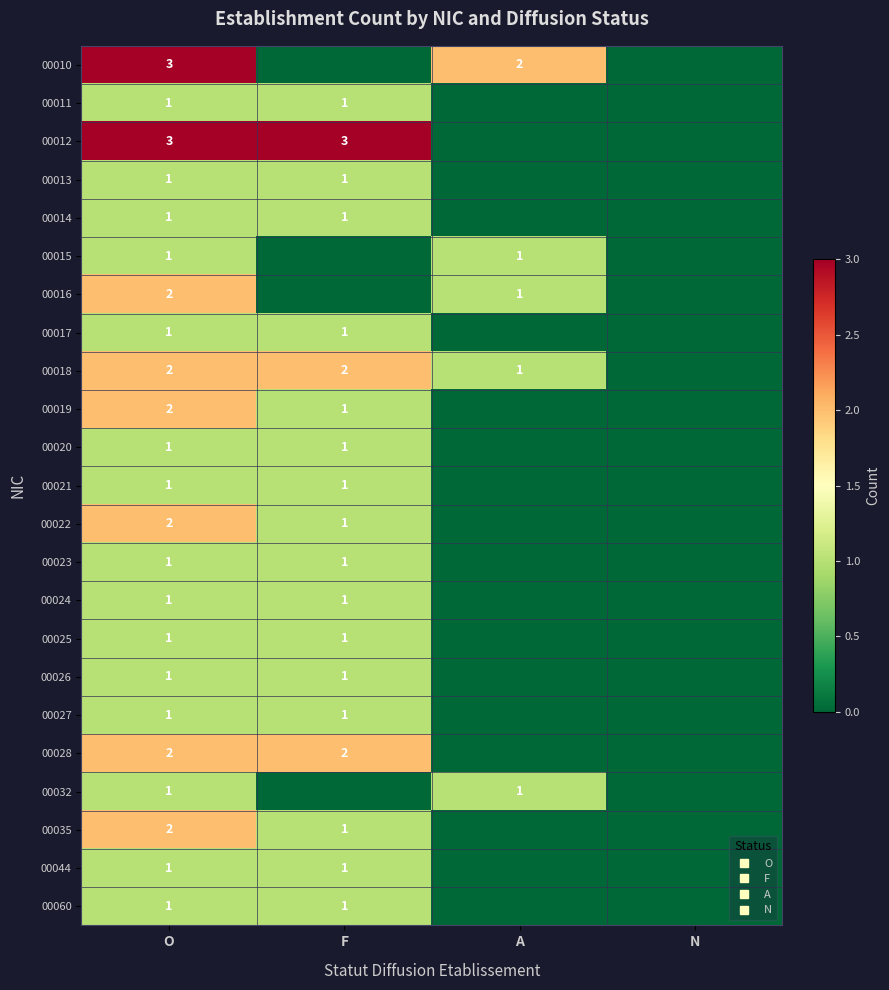

Rank the series by their maximum value, from lowest to highest.

00011, 00013, 00014, 00015, 00017, 00020, 00021, 00023, 00024, 00025, 00026, 00027, 00032, 00044, 00060, 00016, 00018, 00019, 00022, 00028, 00035, 00010, 00012